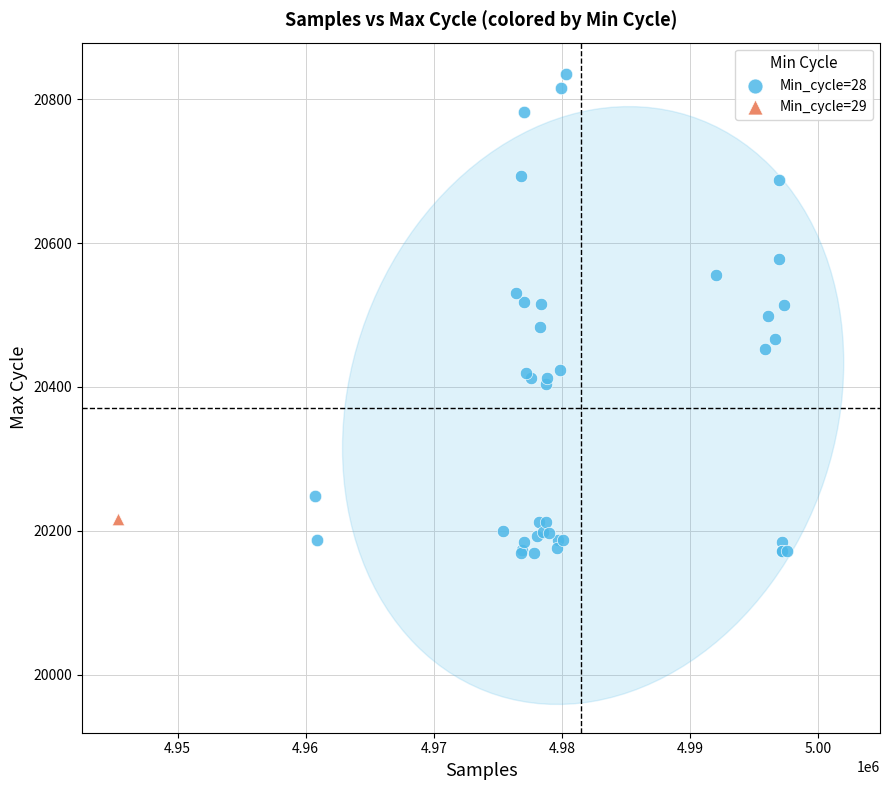

What are all the series names shown in the legend?

Min_cycle=28, Min_cycle=29